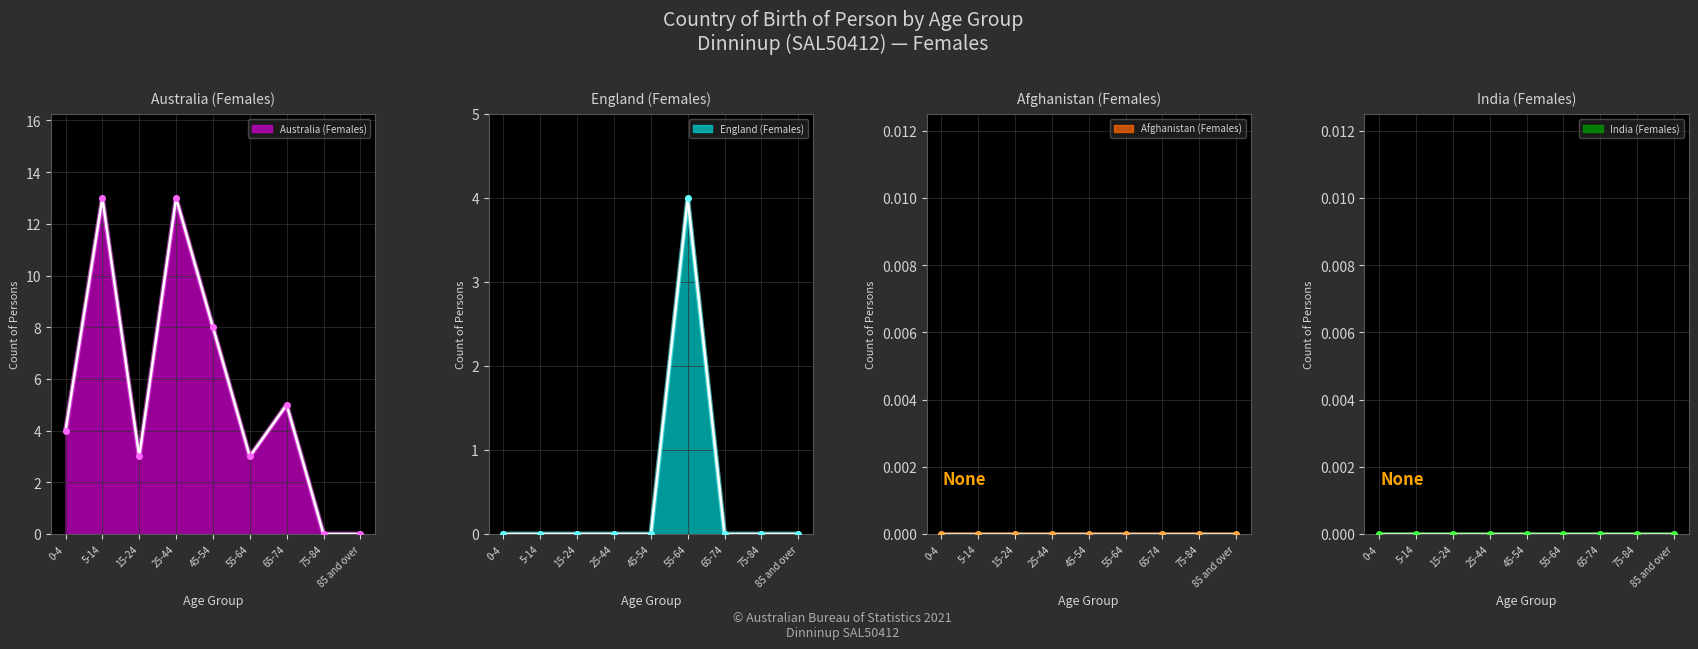

Is the value of England (Females) at 15-24 greater than the value of Australia (Females) at 25-44?

No